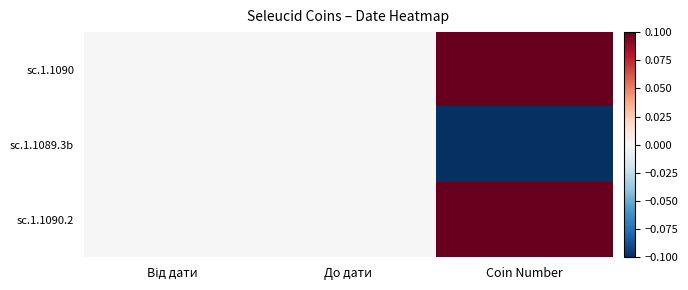

Rank the series at До дати from highest to lowest value.

sc.1.1090, sc.1.1089.3b, sc.1.1090.2